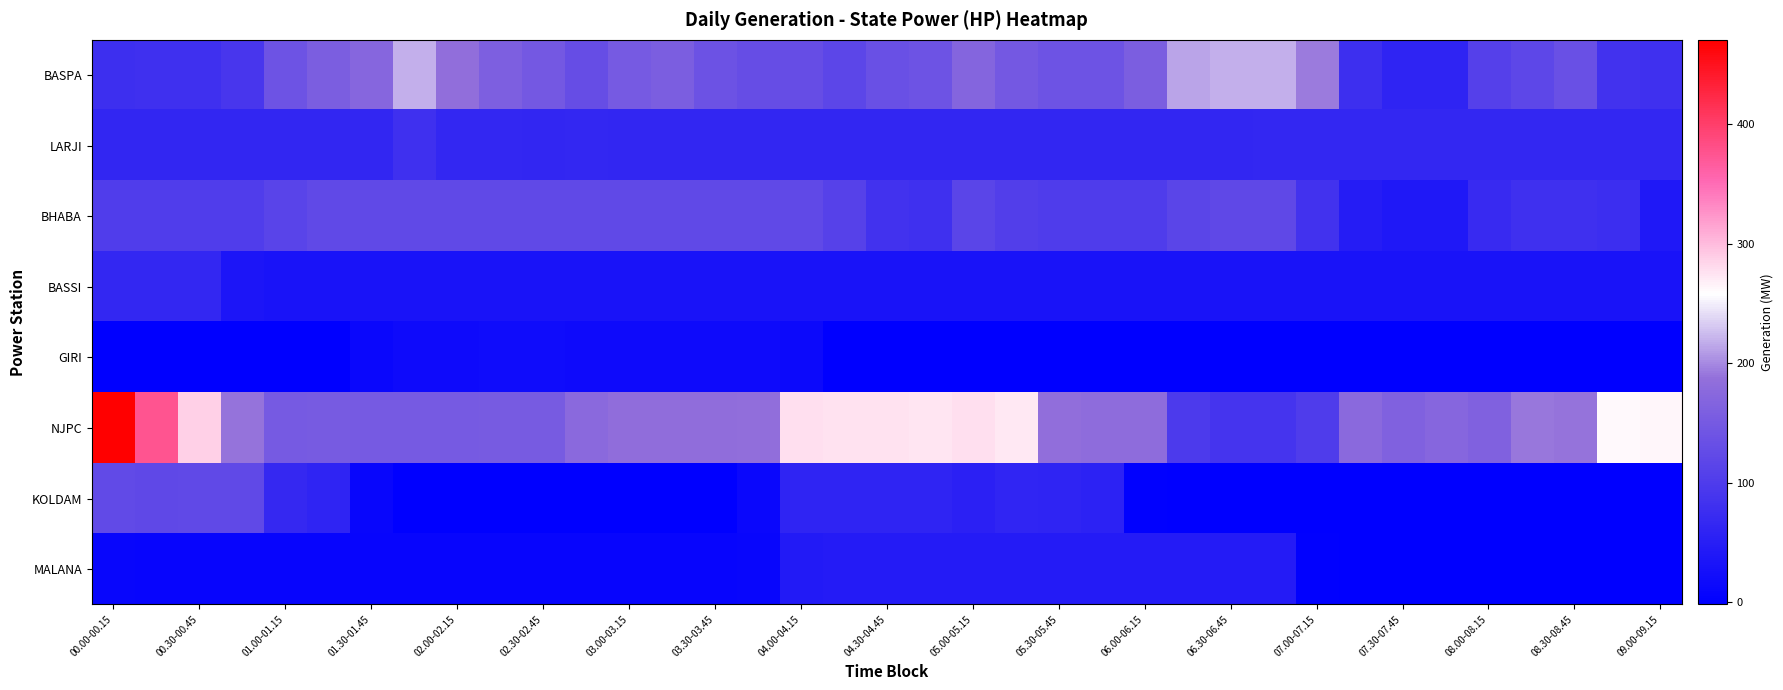

Which series has the largest total across all categories?

NJPC